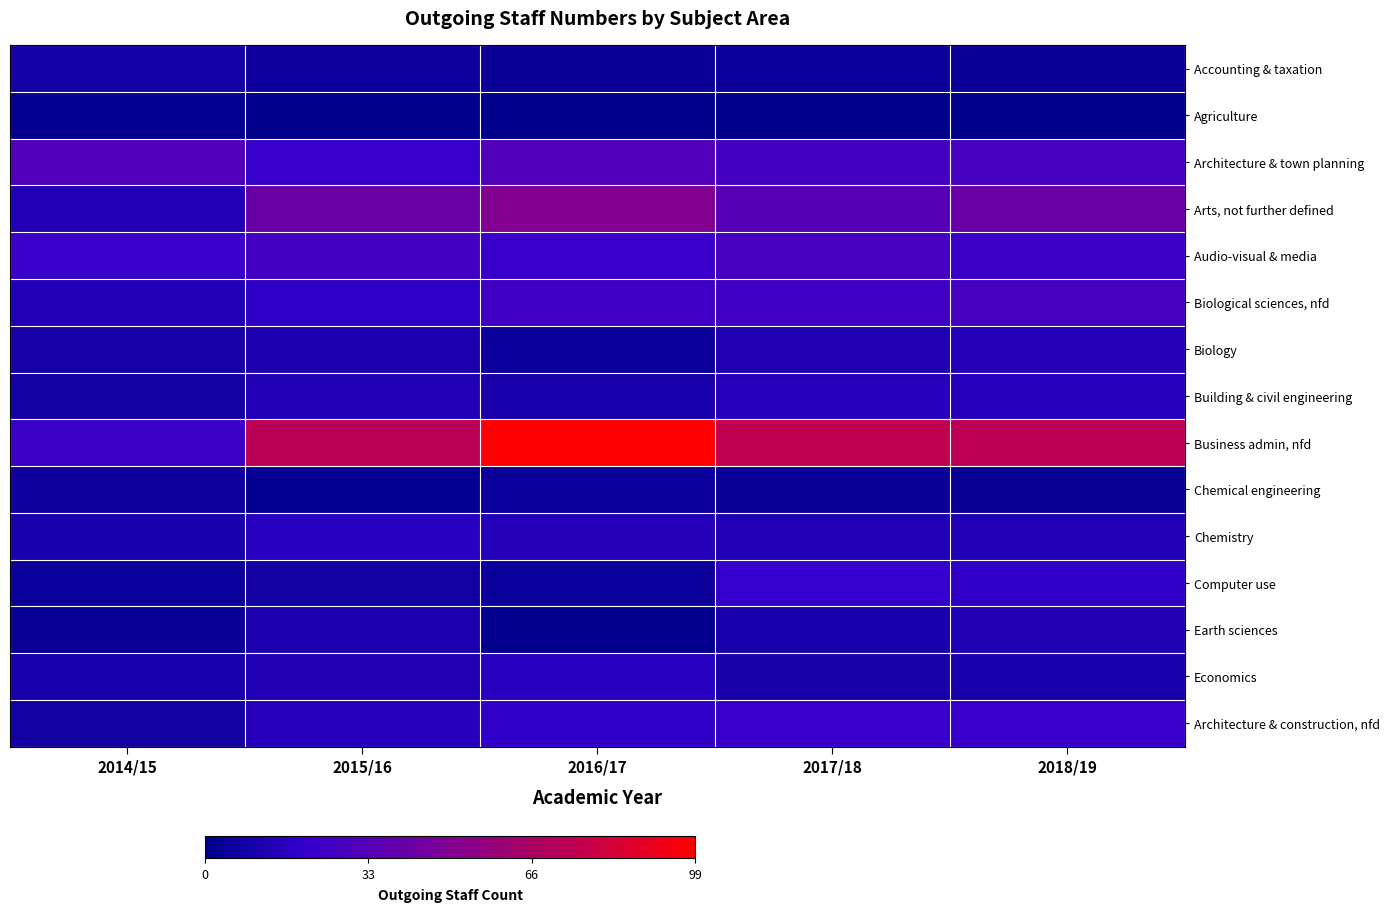

Which series has the largest total across all categories?

Business admin, nfd